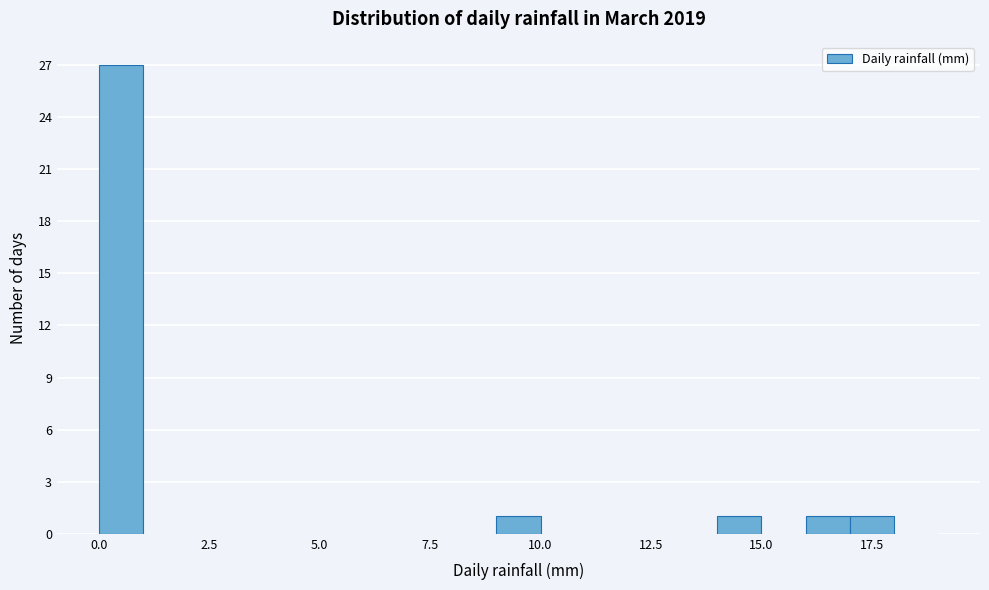

Read against the x-axis, roughly where is the centre of the tallest bar?

0.5